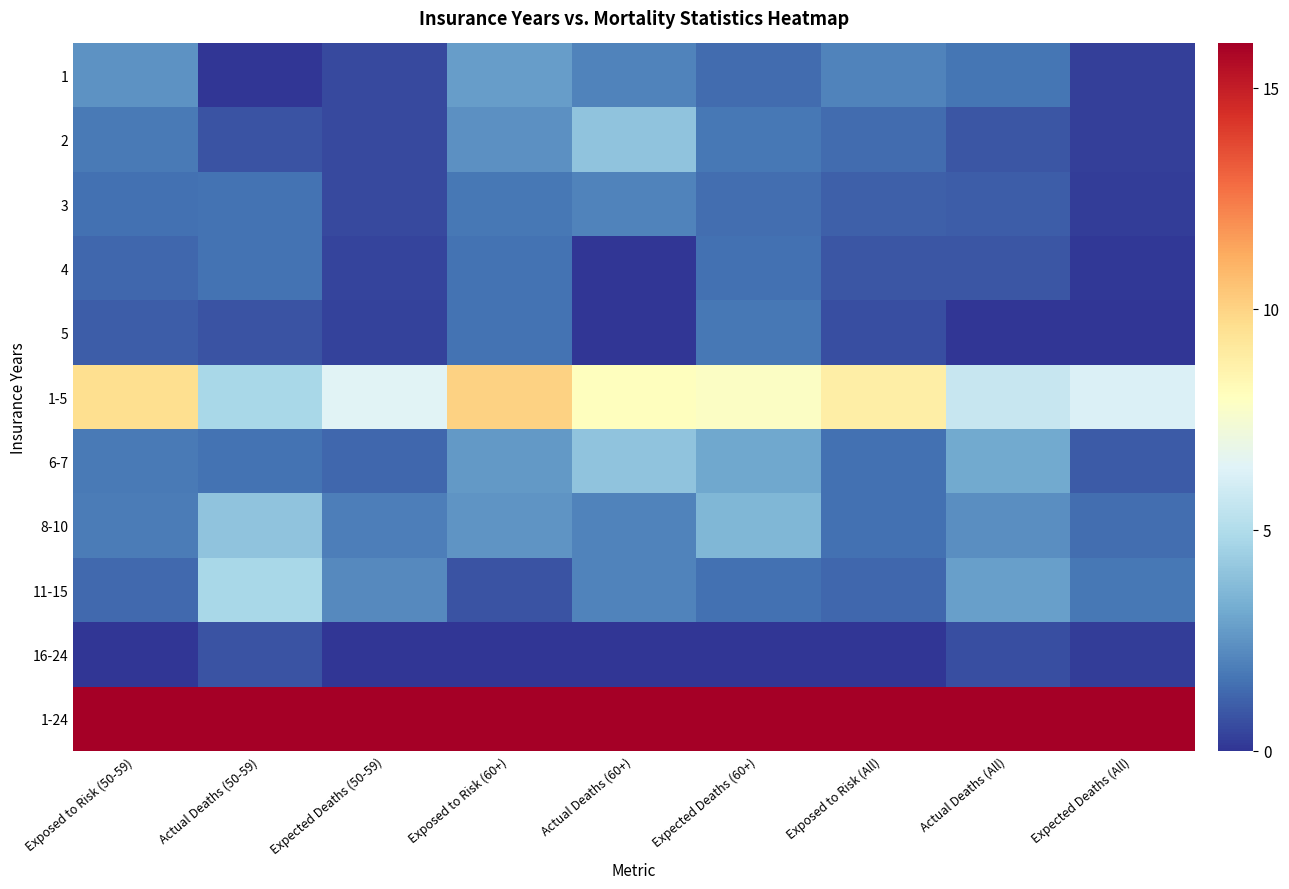

Reading right to left, extract all data points from this chart.

1: Expected Deaths (All)=0.3	Actual Deaths (All)=1.7	Exposed to Risk (All)=2.0	Expected Deaths (60+)=1.4	Actual Deaths (60+)=2.0	Exposed to Risk (60+)=2.8	Expected Deaths (50-59)=0.5	Actual Deaths (50-59)=0.0	Exposed to Risk (50-59)=2.5
2: Expected Deaths (All)=0.3	Actual Deaths (All)=0.8	Exposed to Risk (All)=1.4	Expected Deaths (60+)=1.7	Actual Deaths (60+)=4.0	Exposed to Risk (60+)=2.4	Expected Deaths (50-59)=0.5	Actual Deaths (50-59)=0.8	Exposed to Risk (50-59)=1.8
3: Expected Deaths (All)=0.2	Actual Deaths (All)=1.0	Exposed to Risk (All)=1.1	Expected Deaths (60+)=1.5	Actual Deaths (60+)=2.0	Exposed to Risk (60+)=1.7	Expected Deaths (50-59)=0.5	Actual Deaths (50-59)=1.6	Exposed to Risk (50-59)=1.6
4: Expected Deaths (All)=0.1	Actual Deaths (All)=0.8	Exposed to Risk (All)=0.9	Expected Deaths (60+)=1.5	Actual Deaths (60+)=0.0	Exposed to Risk (60+)=1.6	Expected Deaths (50-59)=0.4	Actual Deaths (50-59)=1.6	Exposed to Risk (50-59)=1.3
5: Expected Deaths (All)=0.0	Actual Deaths (All)=0.0	Exposed to Risk (All)=0.7	Expected Deaths (60+)=1.7	Actual Deaths (60+)=0.0	Exposed to Risk (60+)=1.6	Expected Deaths (50-59)=0.3	Actual Deaths (50-59)=0.8	Exposed to Risk (50-59)=1.0
1-5: Expected Deaths (All)=6.3	Actual Deaths (All)=5.7	Exposed to Risk (All)=8.9	Expected Deaths (60+)=7.8	Actual Deaths (60+)=8.0	Exposed to Risk (60+)=10.0	Expected Deaths (50-59)=6.5	Actual Deaths (50-59)=4.8	Exposed to Risk (50-59)=9.6
6-7: Expected Deaths (All)=1.0	Actual Deaths (All)=3.2	Exposed to Risk (All)=1.5	Expected Deaths (60+)=3.1	Actual Deaths (60+)=4.0	Exposed to Risk (60+)=2.6	Expected Deaths (50-59)=1.3	Actual Deaths (50-59)=1.6	Exposed to Risk (50-59)=1.8
8-10: Expected Deaths (All)=1.5	Actual Deaths (All)=2.3	Exposed to Risk (All)=1.6	Expected Deaths (60+)=3.6	Actual Deaths (60+)=2.0	Exposed to Risk (60+)=2.5	Expected Deaths (50-59)=1.9	Actual Deaths (50-59)=4.0	Exposed to Risk (50-59)=1.9
11-15: Expected Deaths (All)=1.7	Actual Deaths (All)=2.8	Exposed to Risk (All)=1.3	Expected Deaths (60+)=1.5	Actual Deaths (60+)=2.0	Exposed to Risk (60+)=0.8	Expected Deaths (50-59)=2.2	Actual Deaths (50-59)=4.8	Exposed to Risk (50-59)=1.3
16-24: Expected Deaths (All)=0.2	Actual Deaths (All)=0.7	Exposed to Risk (All)=0.0	Expected Deaths (60+)=0.0	Actual Deaths (60+)=0.0	Exposed to Risk (60+)=0.0	Expected Deaths (50-59)=0.0	Actual Deaths (50-59)=0.8	Exposed to Risk (50-59)=0.0
1-24: Expected Deaths (All)=16.0	Actual Deaths (All)=16.0	Exposed to Risk (All)=16.0	Expected Deaths (60+)=16.0	Actual Deaths (60+)=16.0	Exposed to Risk (60+)=16.0	Expected Deaths (50-59)=16.0	Actual Deaths (50-59)=16.0	Exposed to Risk (50-59)=16.0